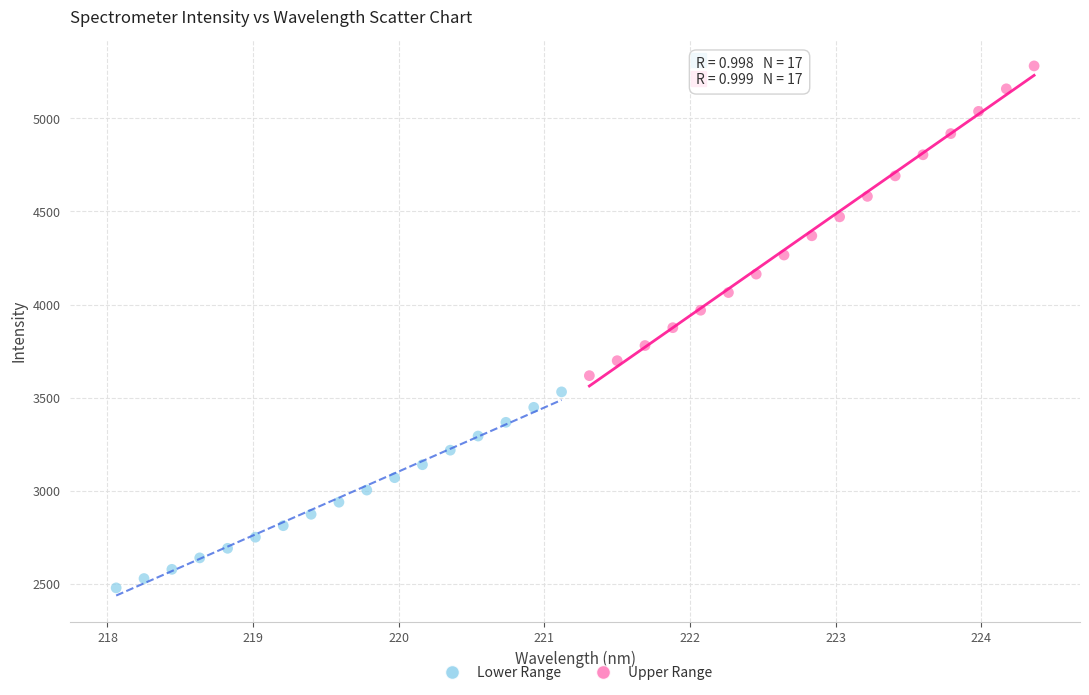

Which series has the largest Y range (max minus min)?

Upper Range